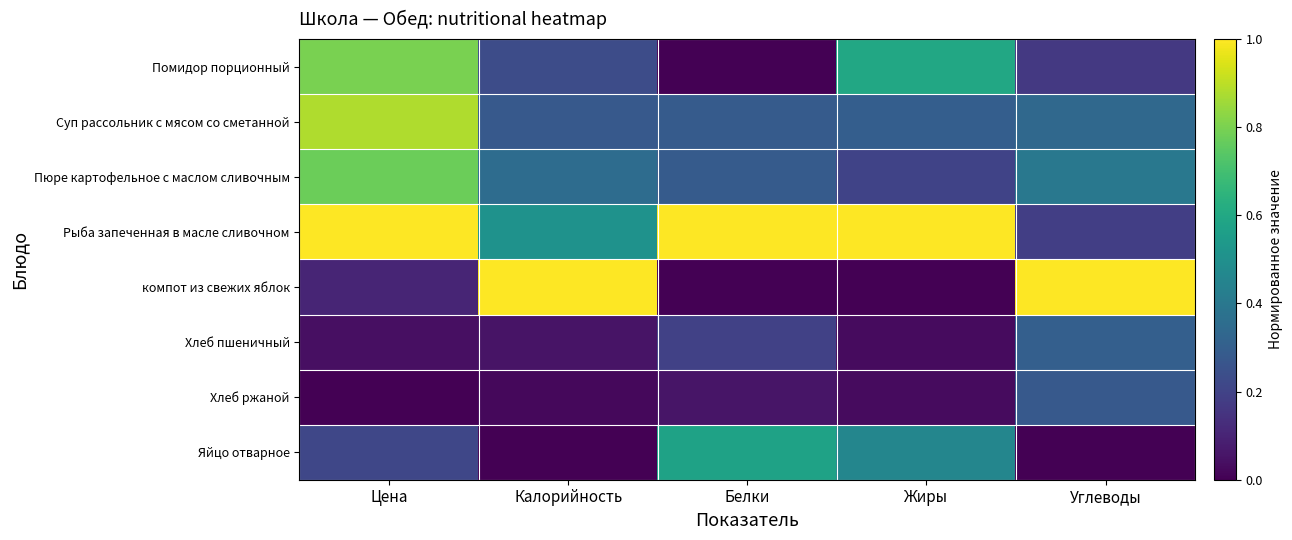

What is the greatest value displayed?

1.0